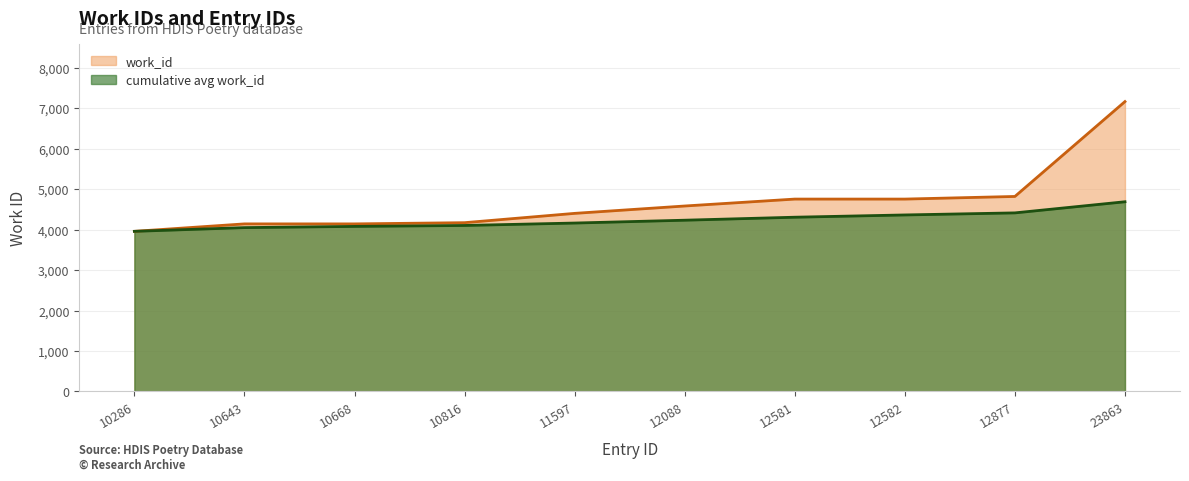

What is the sum of the values at 10816 and 11597?

8572